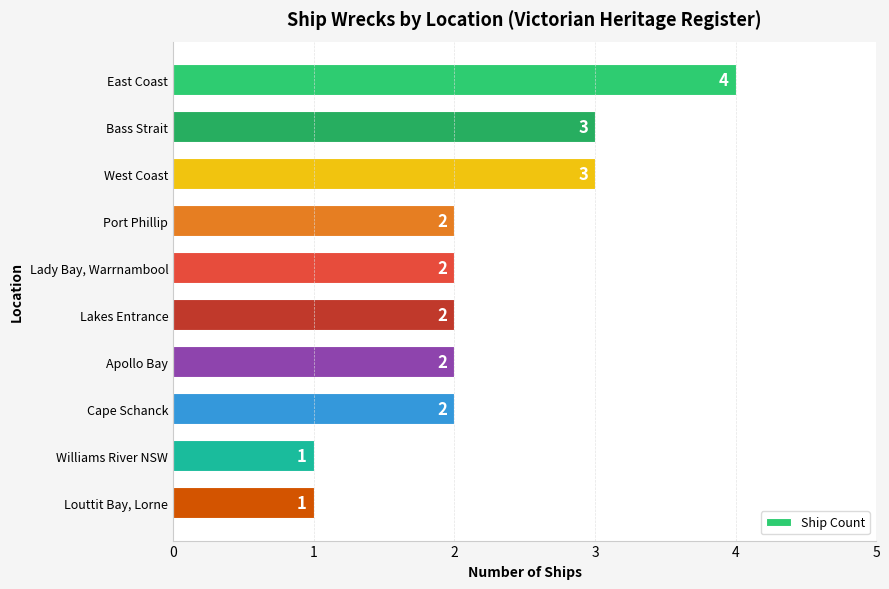

What is the maximum value shown in the chart?

4